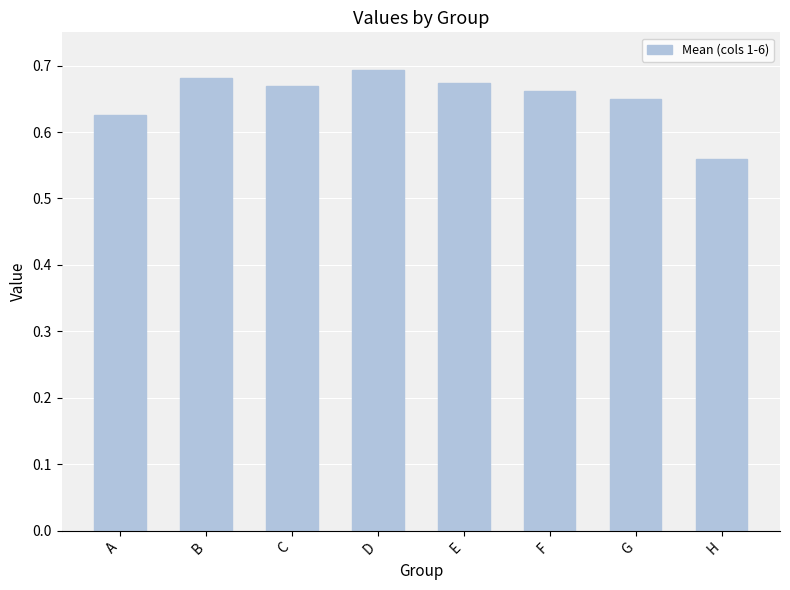

The chart shows a value of 0.9 at A. True or false?

False